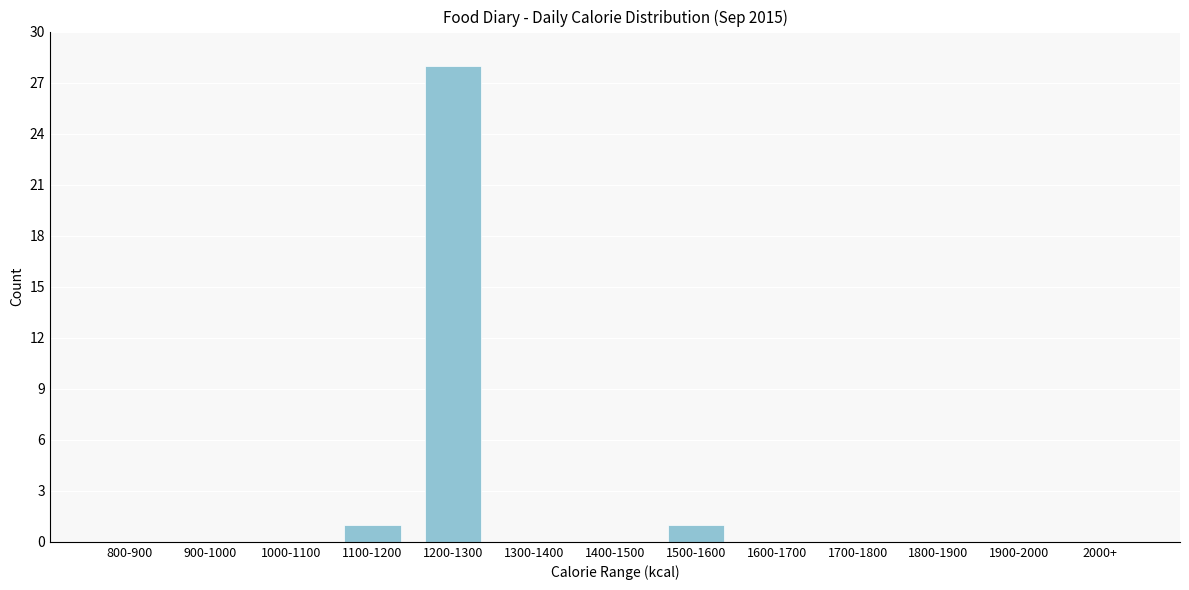

Reading left to right, what are all the values shown in this chart?

800-900=0	900-1000=0	1000-1100=0	1100-1200=1	1200-1300=28	1300-1400=0	1400-1500=0	1500-1600=1	1600-1700=0	1700-1800=0	1800-1900=0	1900-2000=0	2000+=0